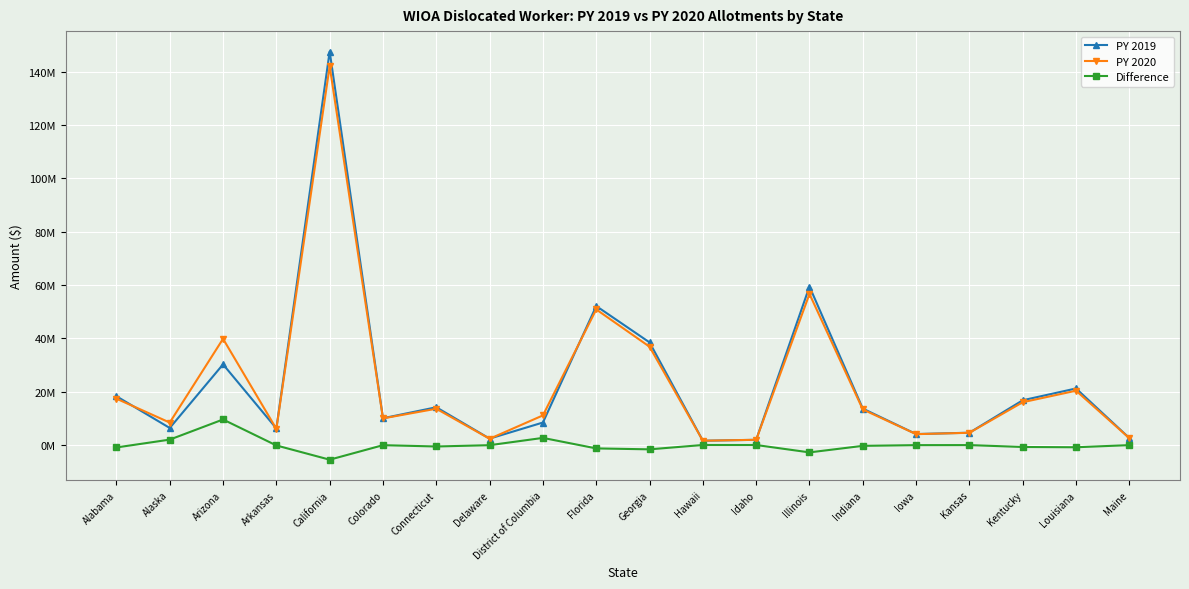

Which category has the highest value across all series?

California